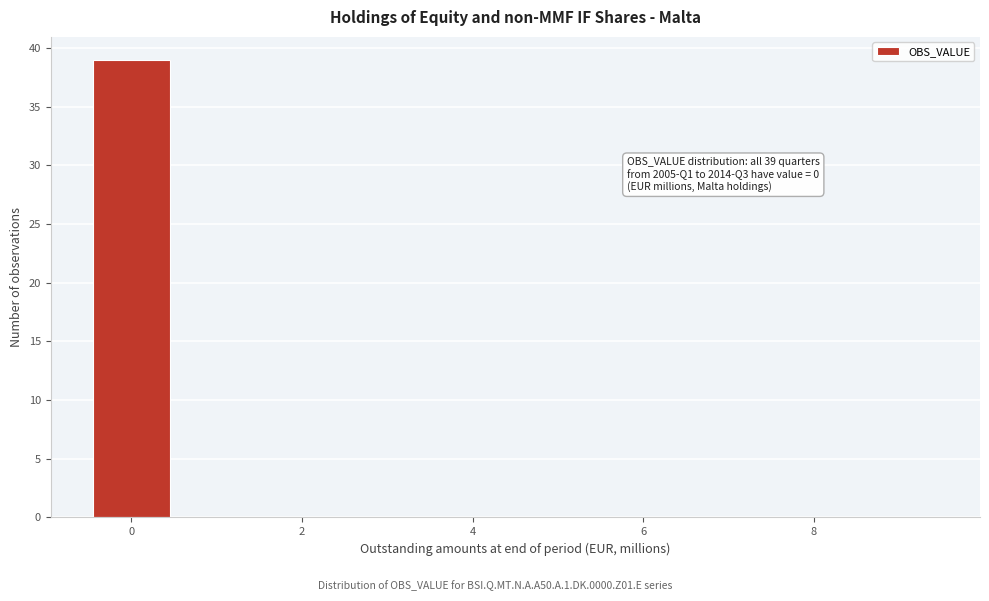

Which range on the x-axis has the tallest bar?

-0.5 to 0.5